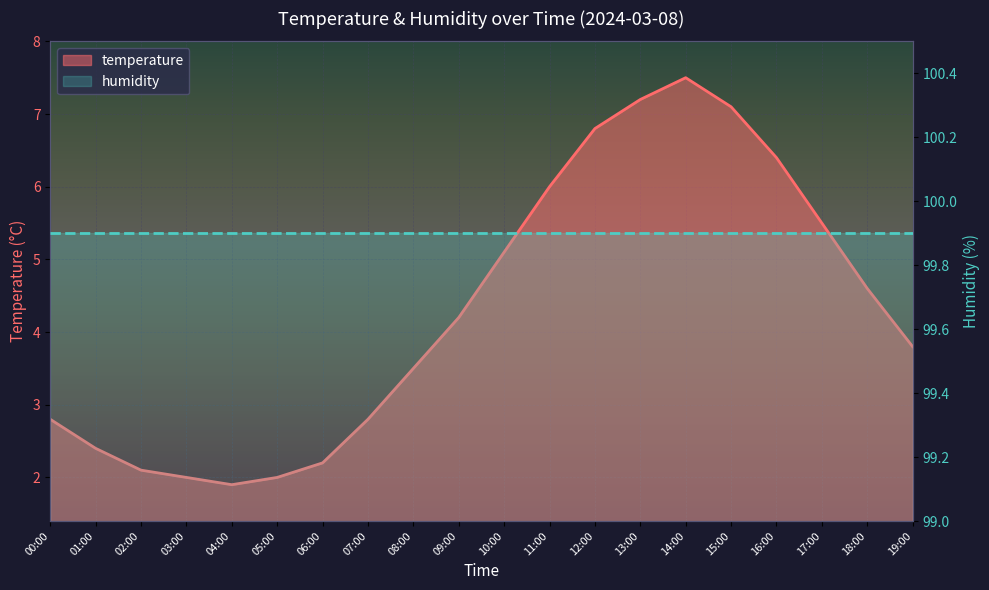

What is the change in value from 03:00 to 09:00?

+2.2